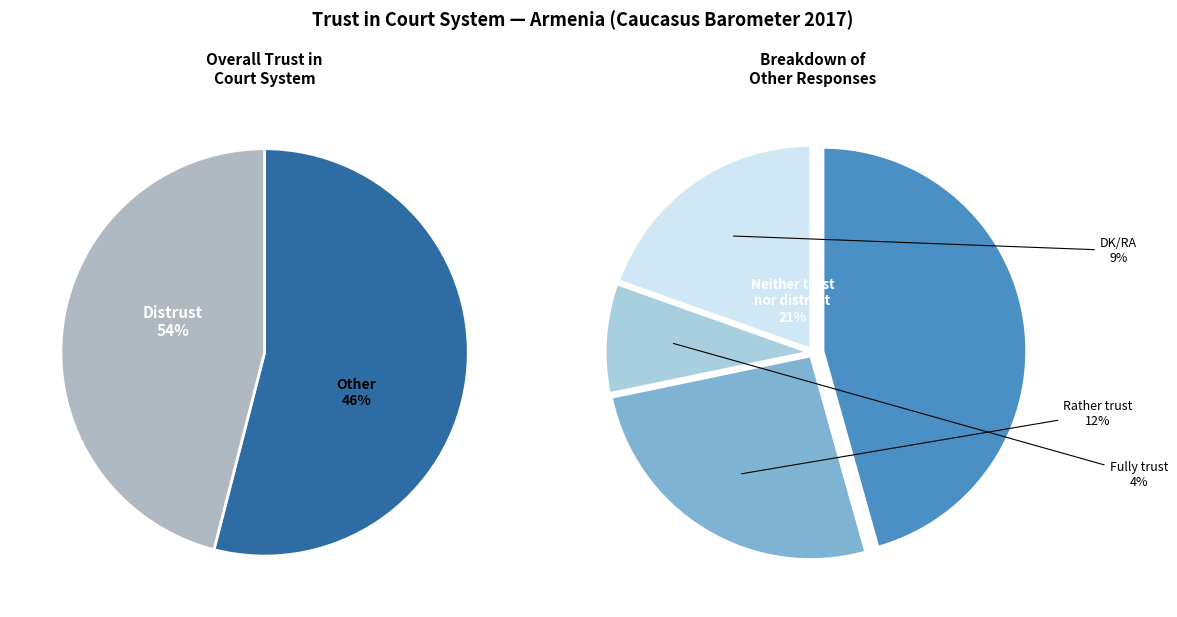

What percentage do Neither trust nor distrust and DK/RA together represent?

30.0%